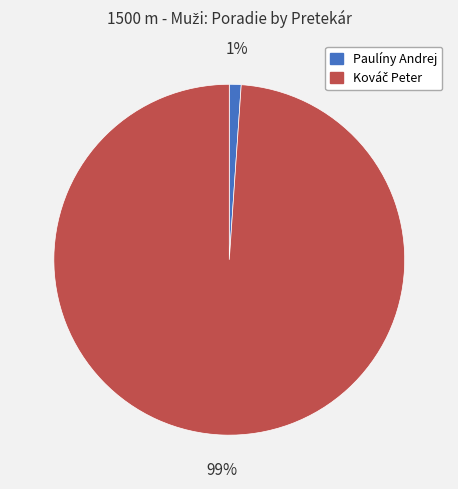

Which slice is the smallest?

Paulíny Andrej